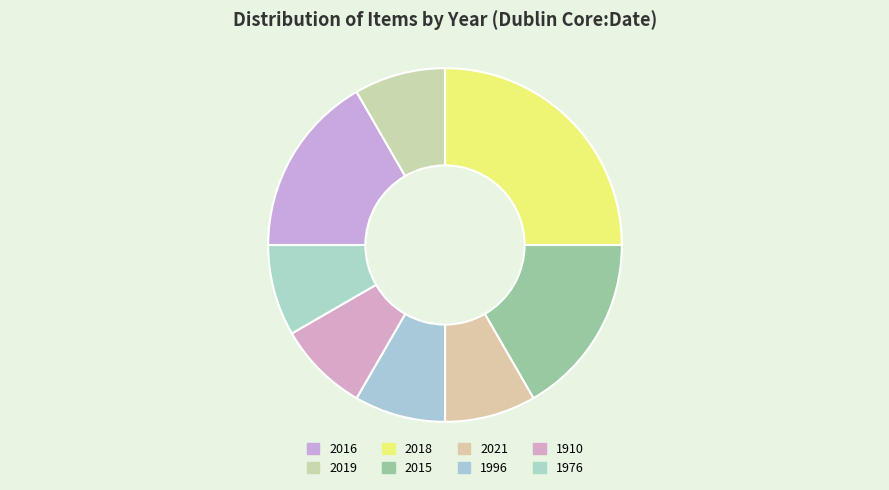

Count the number of slices in the pie.

8